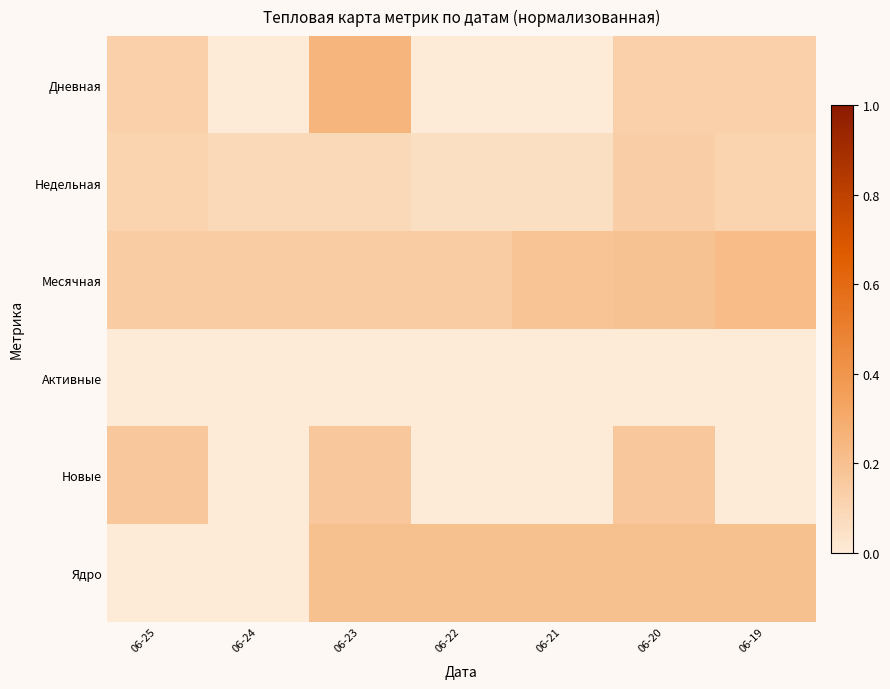

Reading left to right, list all the values displayed in this chart.

Дневная: 06-25=0.1	06-24=0.0	06-23=0.2	06-22=0.0	06-21=0.0	06-20=0.1	06-19=0.1
Недельная: 06-25=0.1	06-24=0.1	06-23=0.1	06-22=0.1	06-21=0.1	06-20=0.1	06-19=0.1
Месячная: 06-25=0.1	06-24=0.1	06-23=0.1	06-22=0.1	06-21=0.2	06-20=0.2	06-19=0.2
Активные: 06-25=0.0	06-24=0.0	06-23=0.0	06-22=0.0	06-21=0.0	06-20=0.0	06-19=0.0
Новые: 06-25=0.2	06-24=0.0	06-23=0.2	06-22=0.0	06-21=0.0	06-20=0.2	06-19=0.0
Ядро: 06-25=0.0	06-24=0.0	06-23=0.2	06-22=0.2	06-21=0.2	06-20=0.2	06-19=0.2